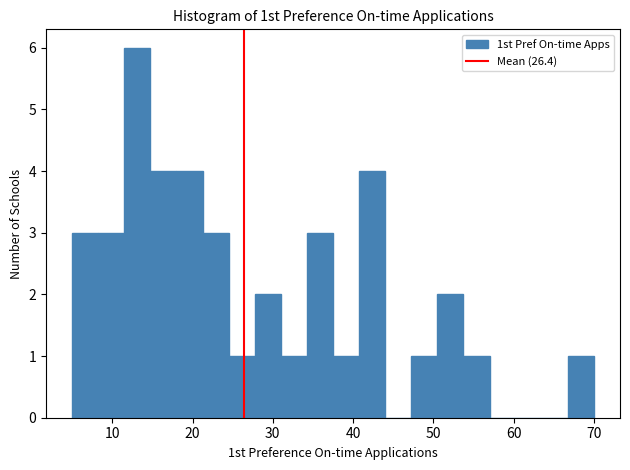

Read against the x-axis, roughly where is the centre of the tallest bar?

13